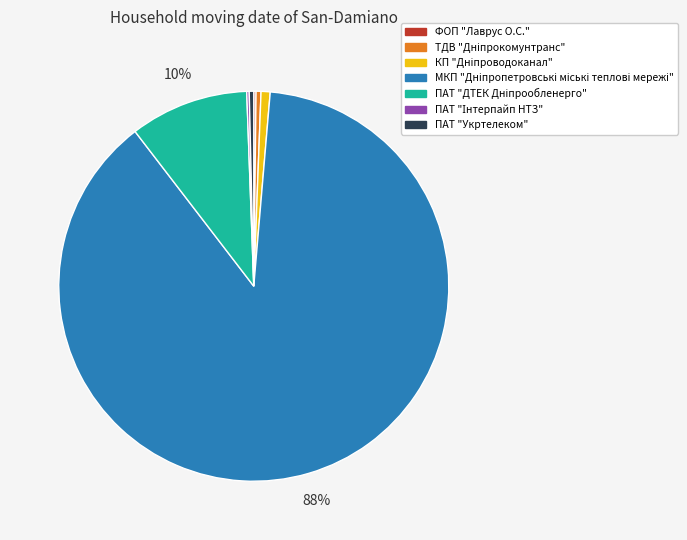

To the nearest percent, what is the average slice percentage?

14%